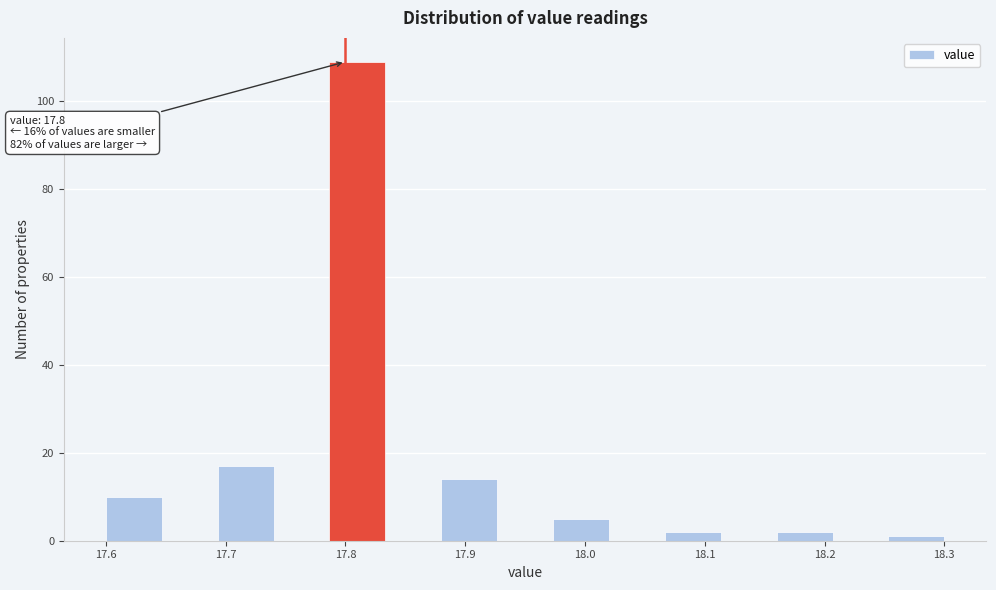

Over which range of the x-axis is the bar tallest?

17.79 to 17.83